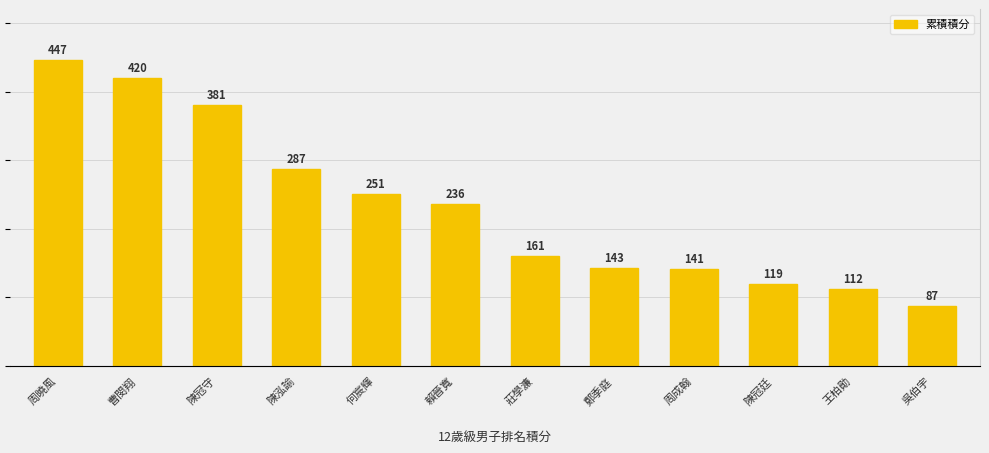

What is the label of the 5th bar from the left?

何宸輝